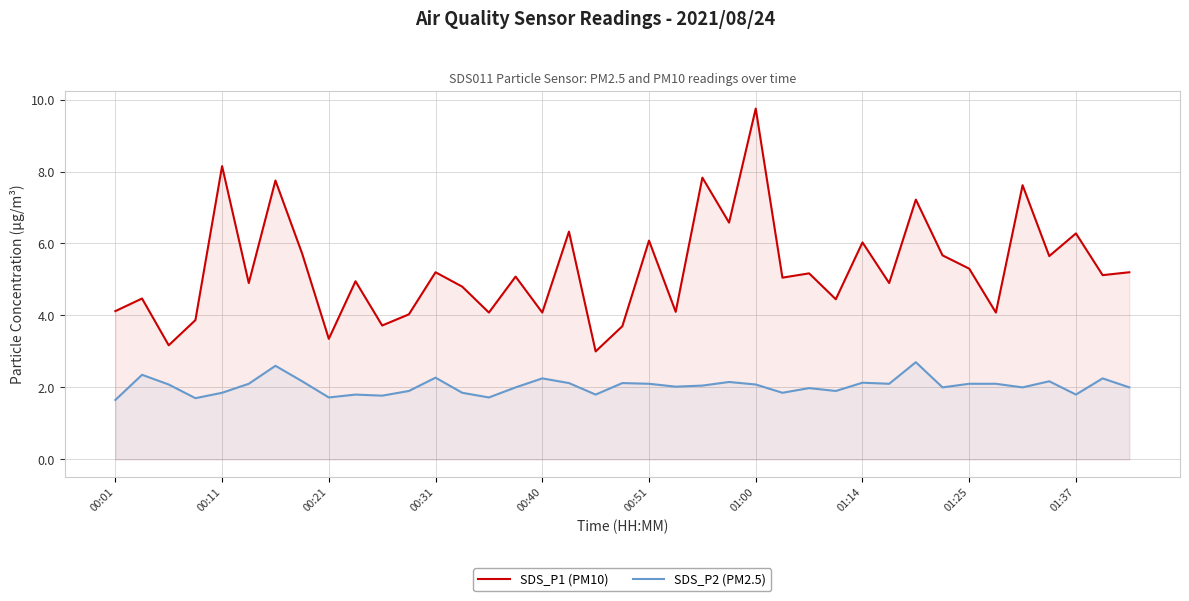

How many interior local peaks does the SDS_P1 (PM10) series have?

15